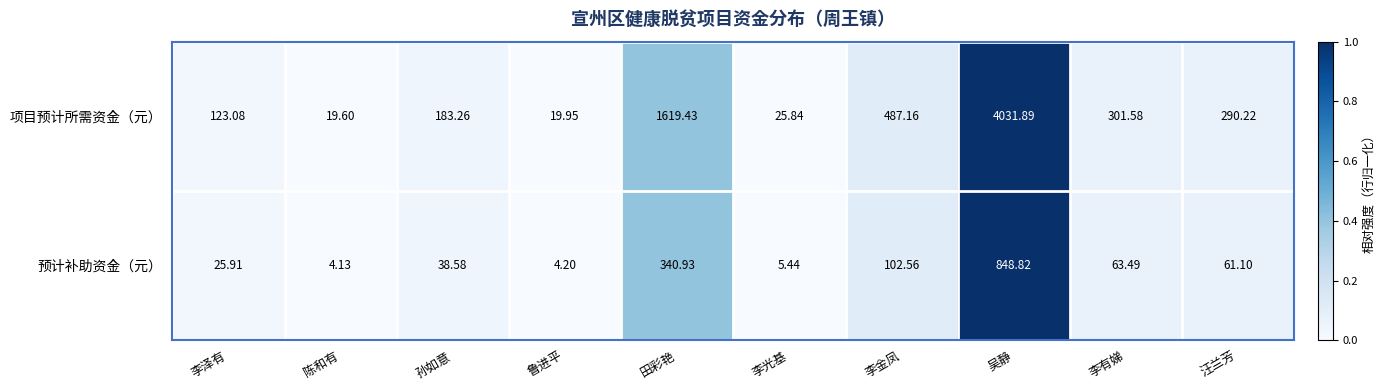

Which category has the lowest value across all series?

陈和有